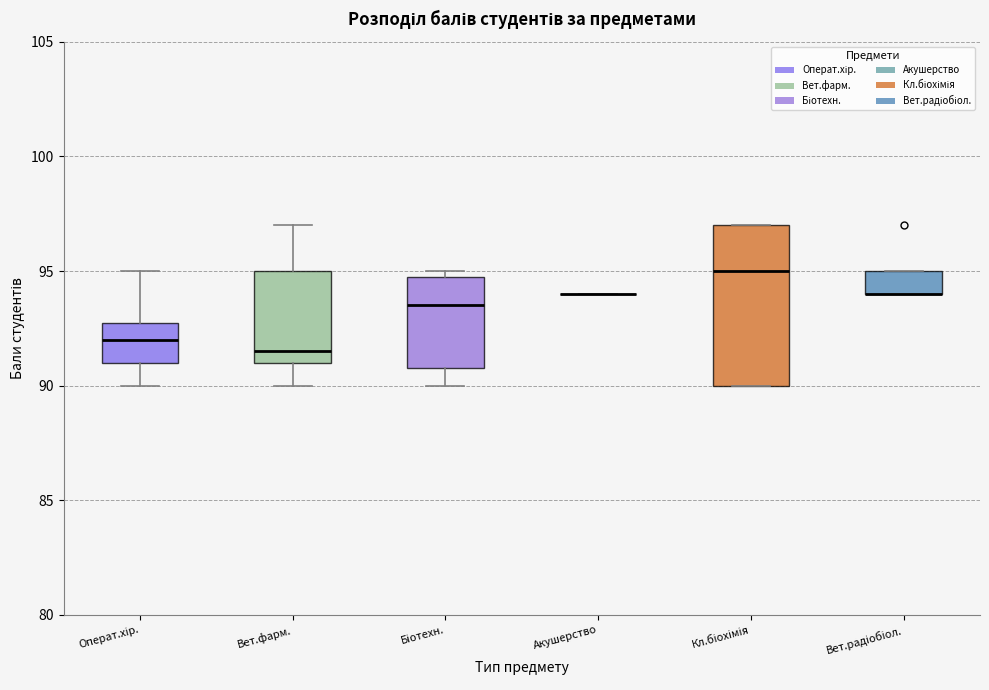

Where is the lower edge of the box for Вет.фарм. on the y-axis? The values are not printed on the chart, so give them approximately, as read against the axis.

91.0